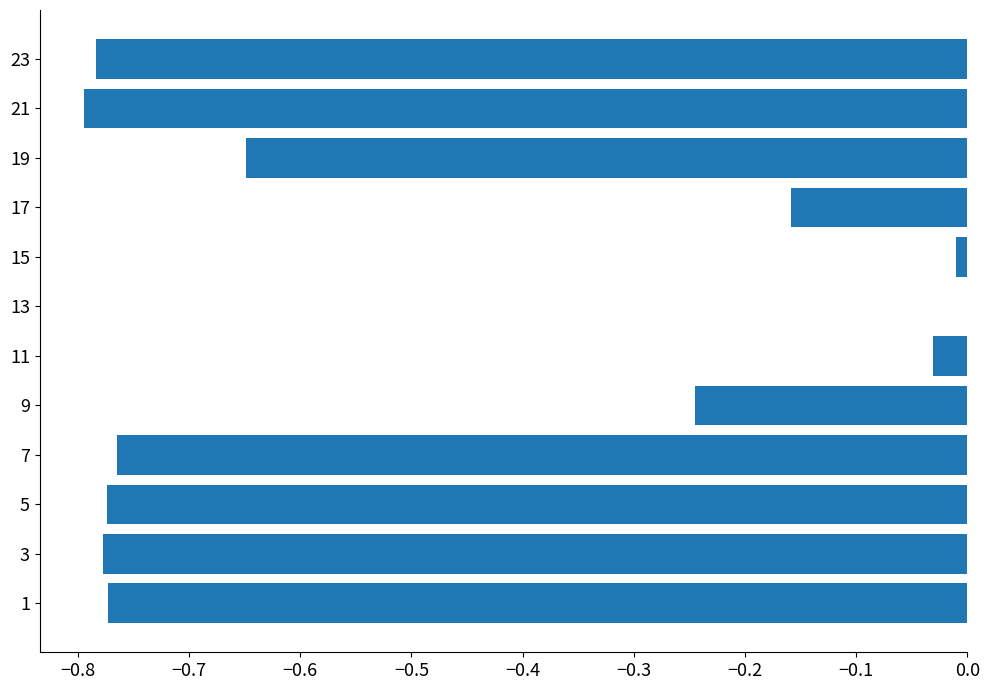

The value at 21 is -0.5. True or false?

False